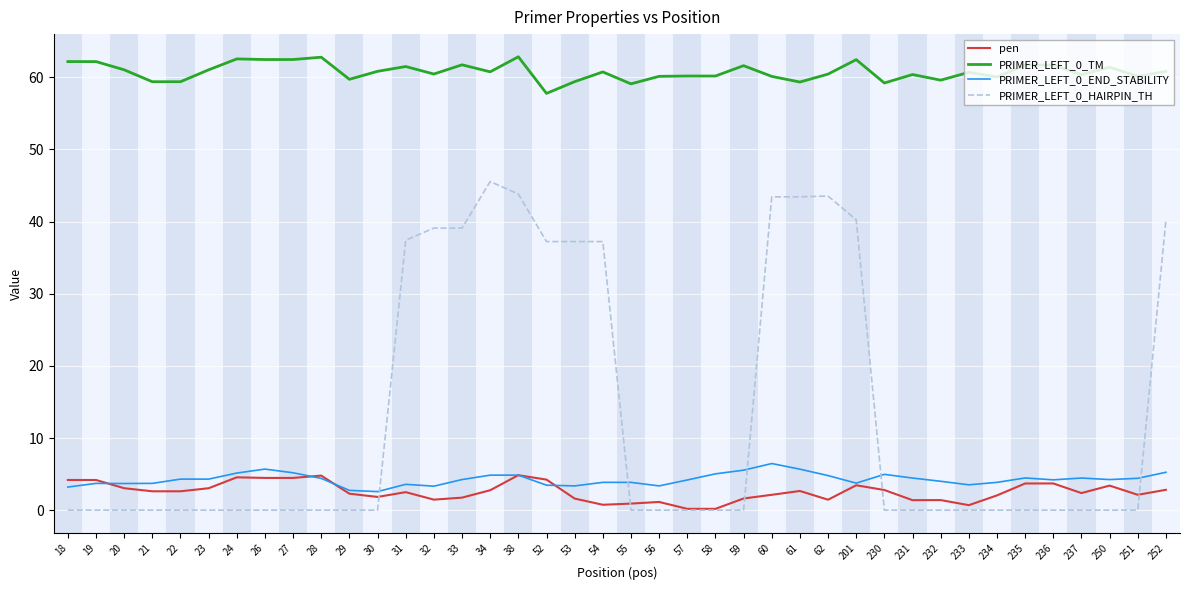

Rank the series by their maximum value, from lowest to highest.

pen, PRIMER_LEFT_0_END_STABILITY, PRIMER_LEFT_0_HAIRPIN_TH, PRIMER_LEFT_0_TM